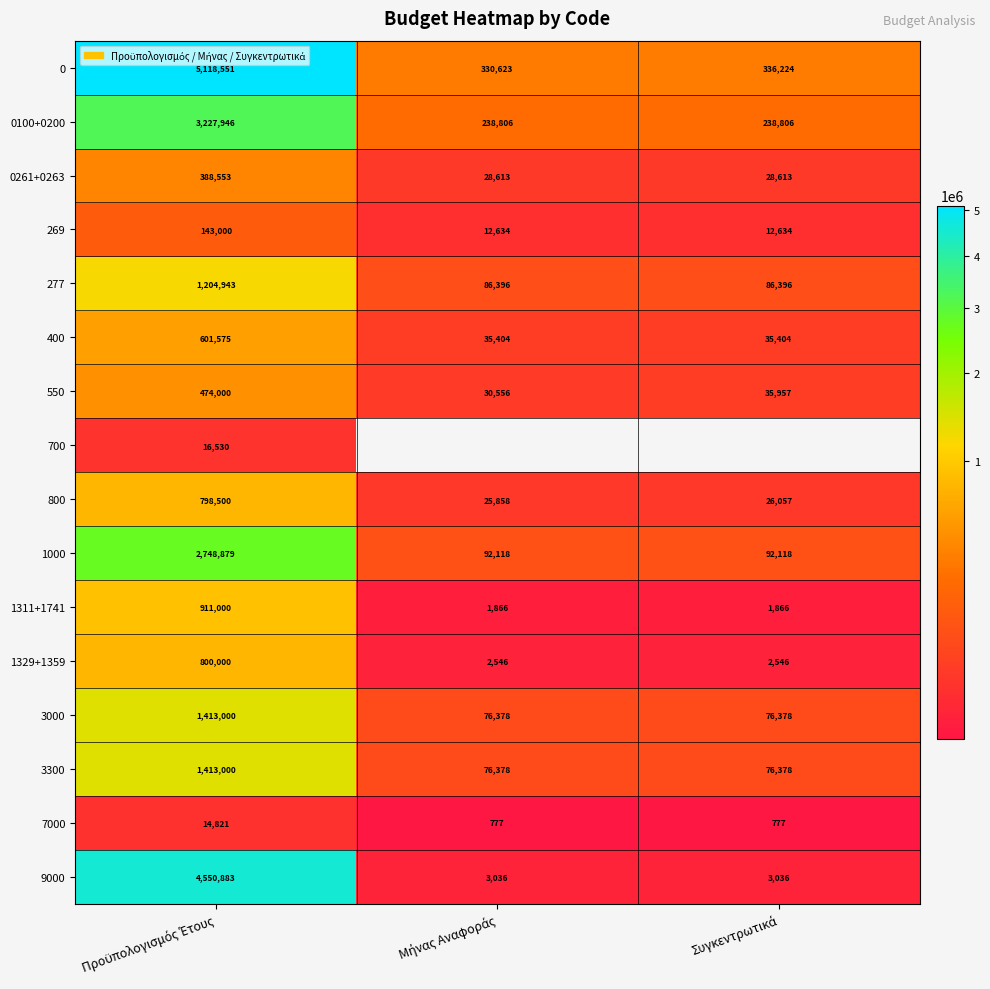

At how many categories does at least one series exceed 2980035?

1